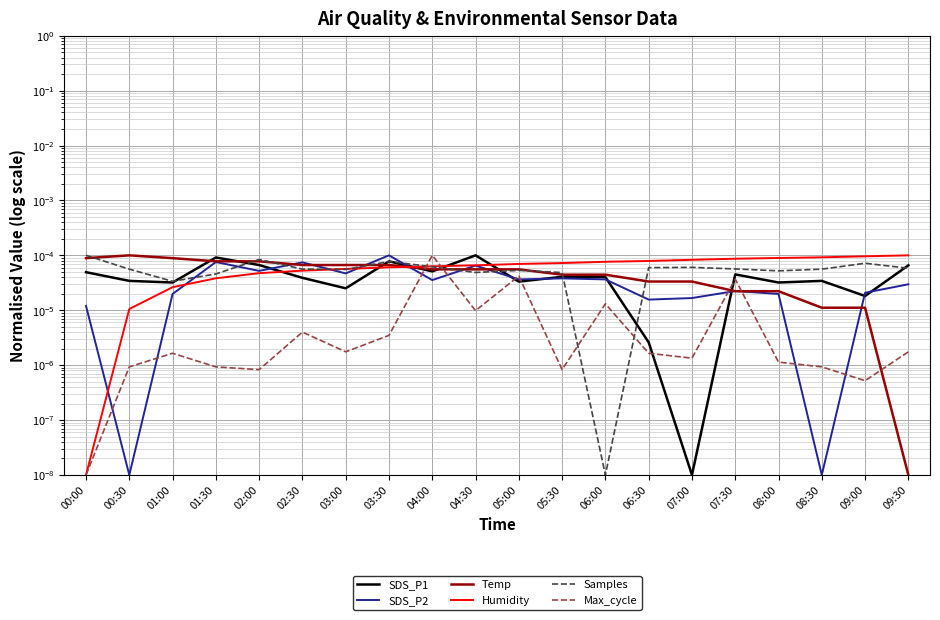

What is the label of the 1st point from the left?

00:00